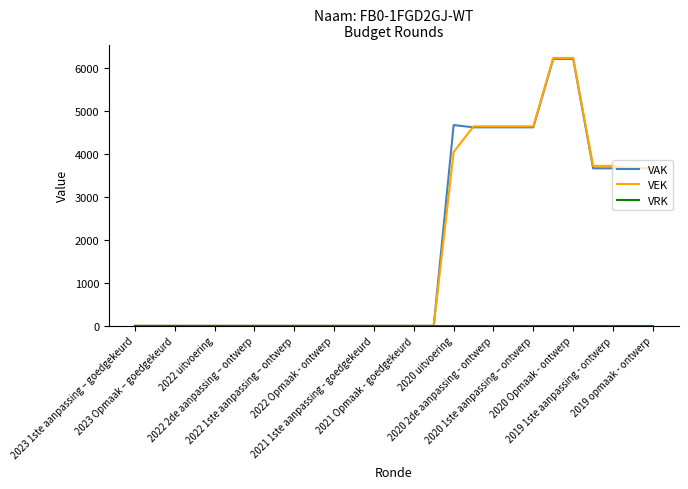

Which series has the widest spread of values?

VEK